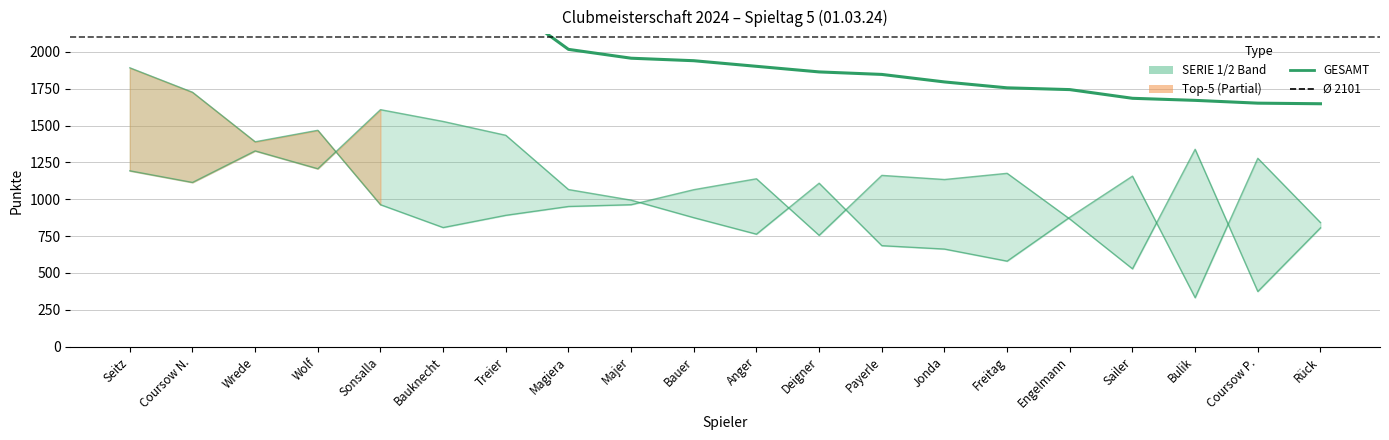

Where do SERIE 1 and SERIE 2 first cross each other?

Wolf and Sonsalla